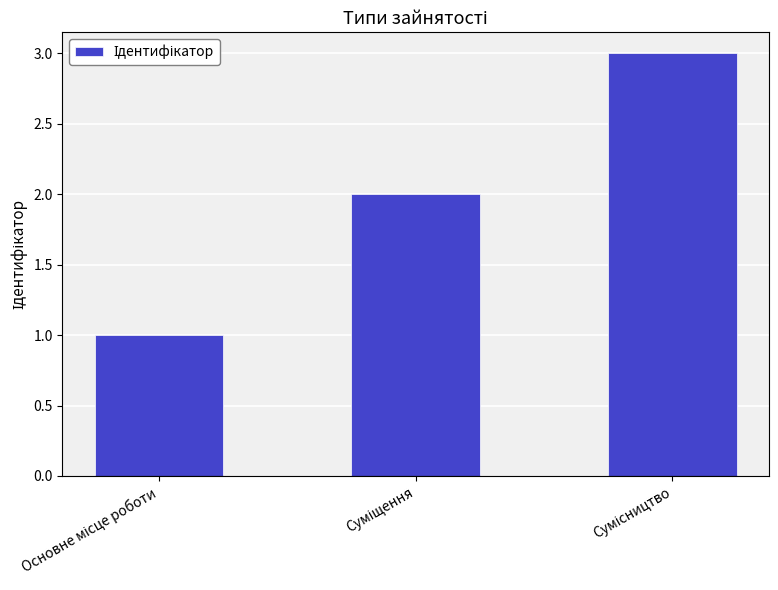

What is the sum of all values?

6